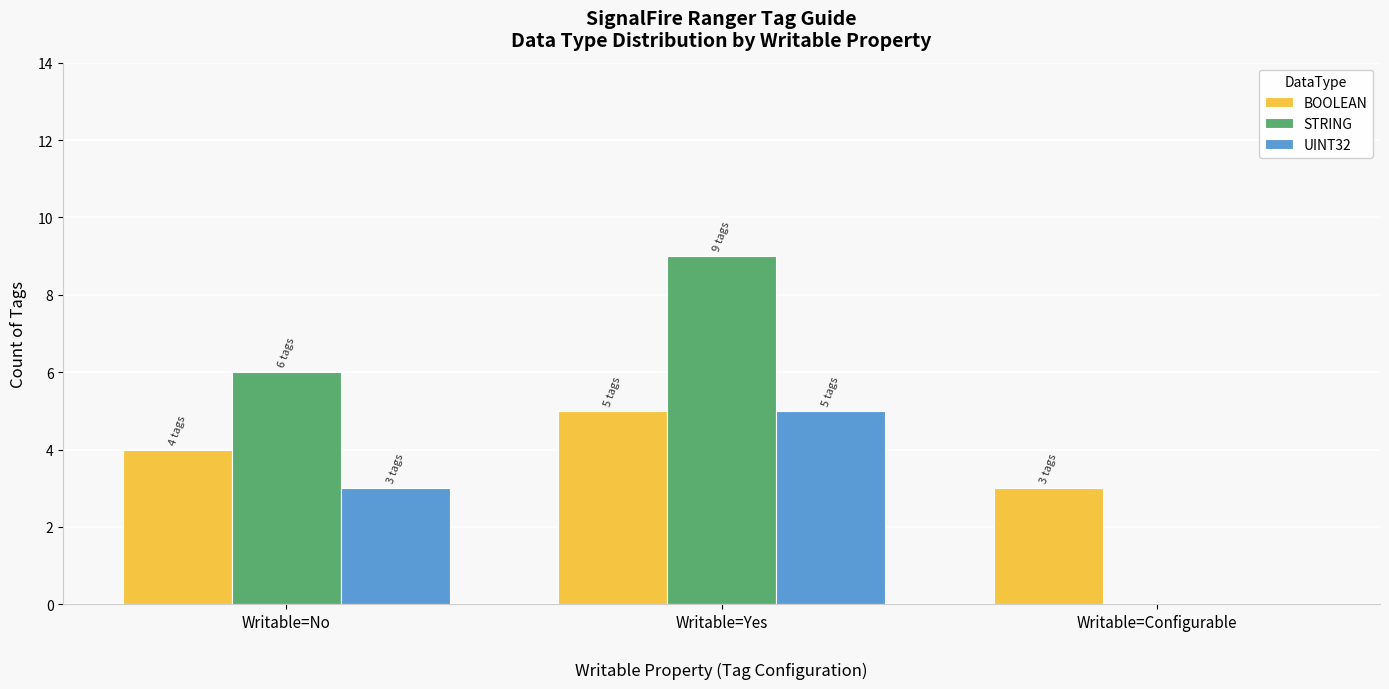

What is the maximum value for BOOLEAN?

5